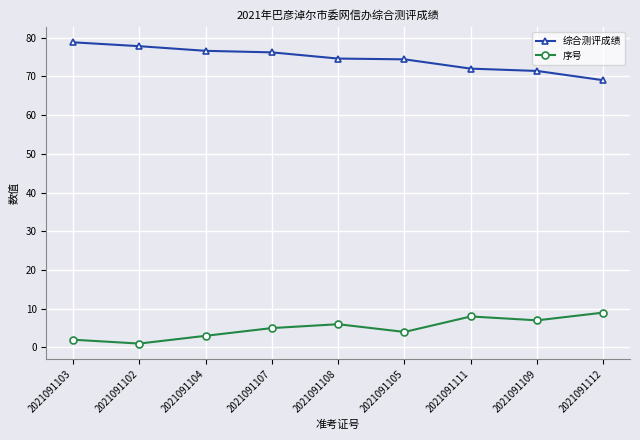

How many lines are shown in the chart?

2